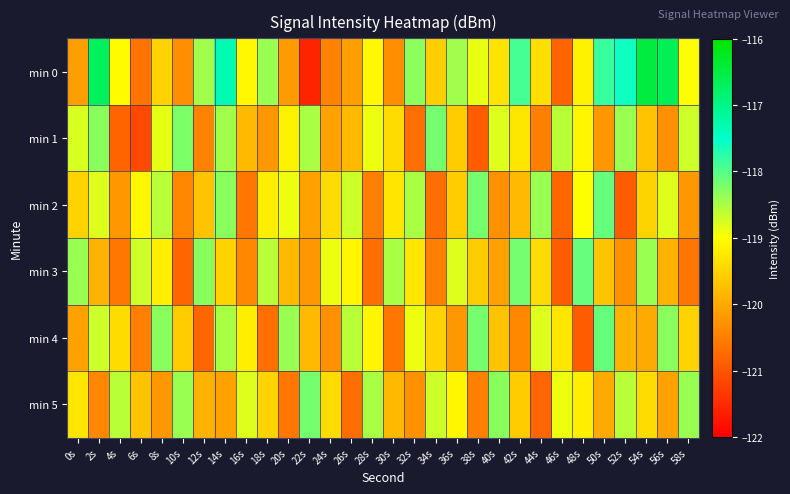

What is the spread (max minus min) of values at 34s?

2.5